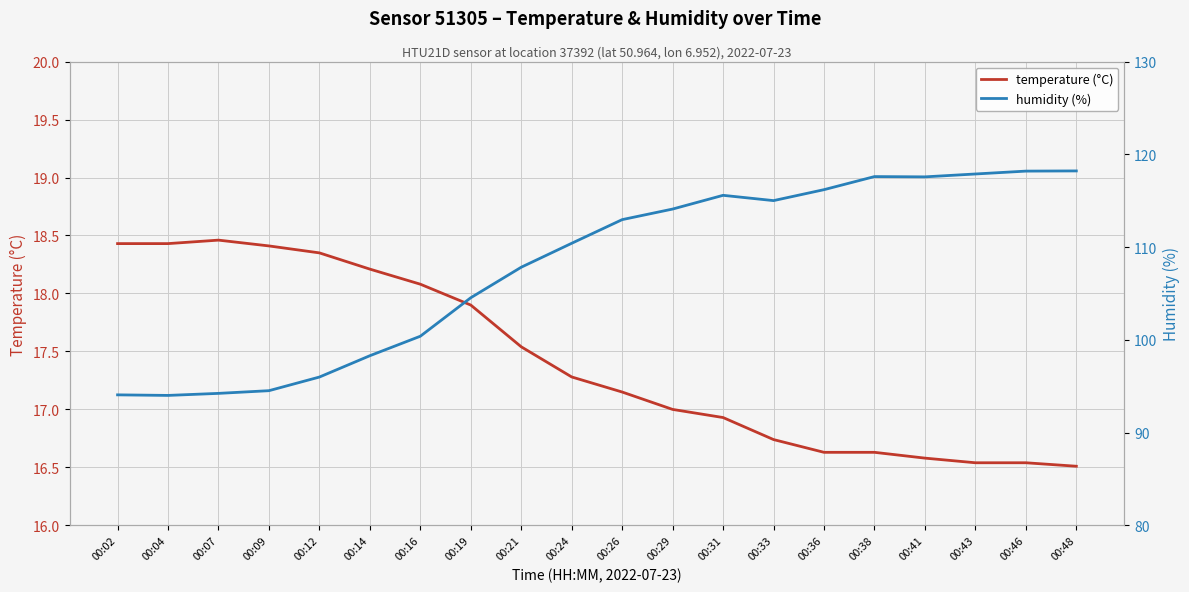

What is the total value across all series at 00:04?

112.4